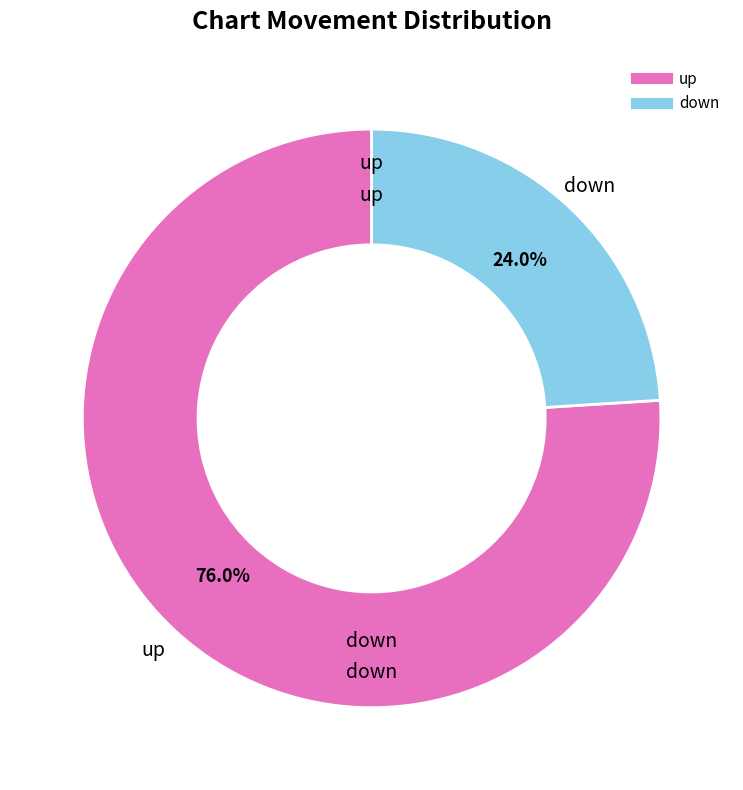

To the nearest percent, what is the difference between the up and down slice percentages?

52%